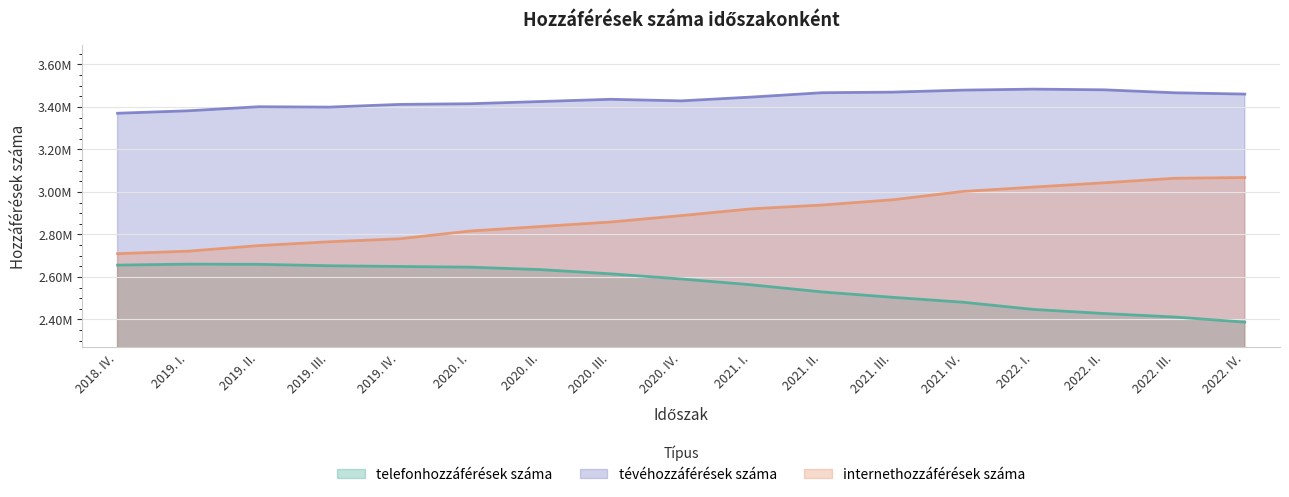

List the series in order of their peak value, highest first.

tévéhozzáférések száma, internethozzáférések száma, telefonhozzáférések száma